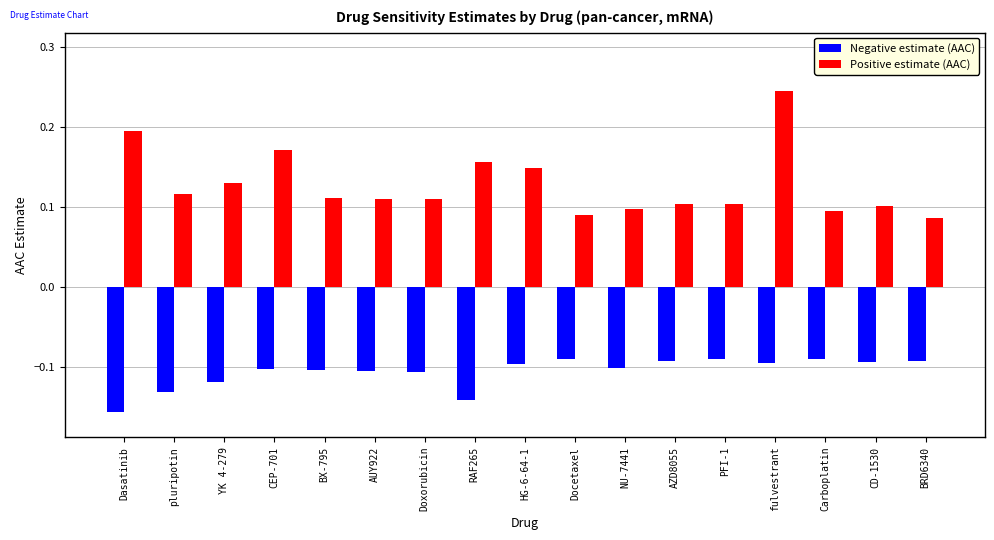

The value of Negative estimate (AAC) at fulvestrant is -0.0. True or false?

False